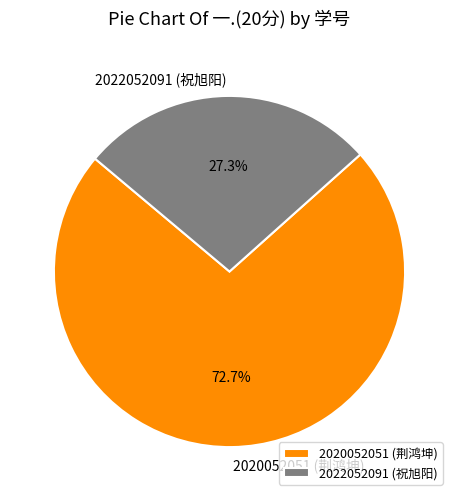

To the nearest percent, what percentage of the pie is 2022052091 (祝旭阳)?

27%